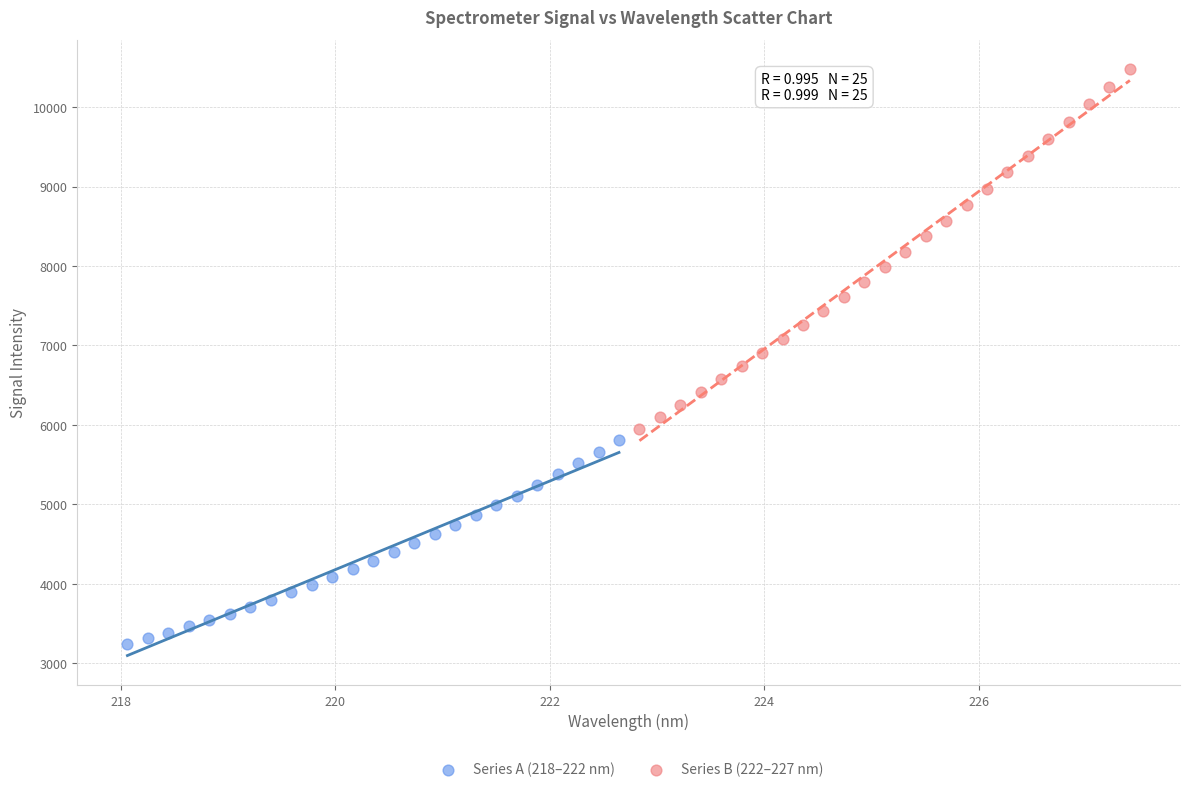

Which series contains the highest Y value?

Series B (222–227 nm)